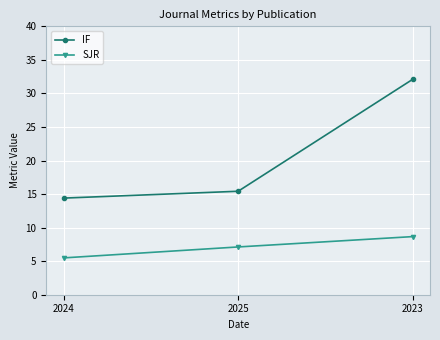

What is the sum of the IF values at 2025 and 2024?

29.8